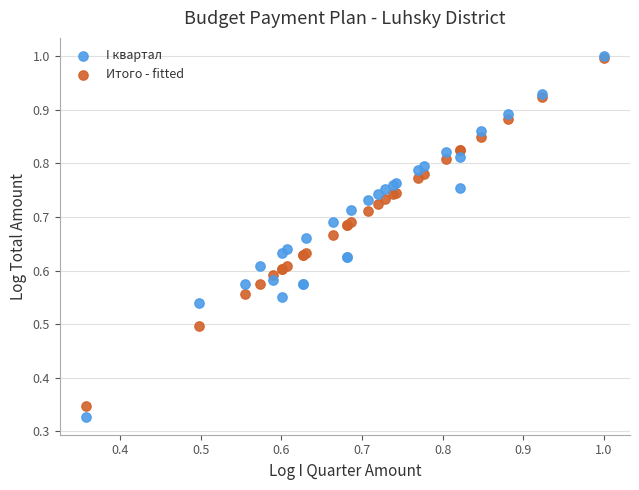

Which series contains the lowest Y value?

I квартал